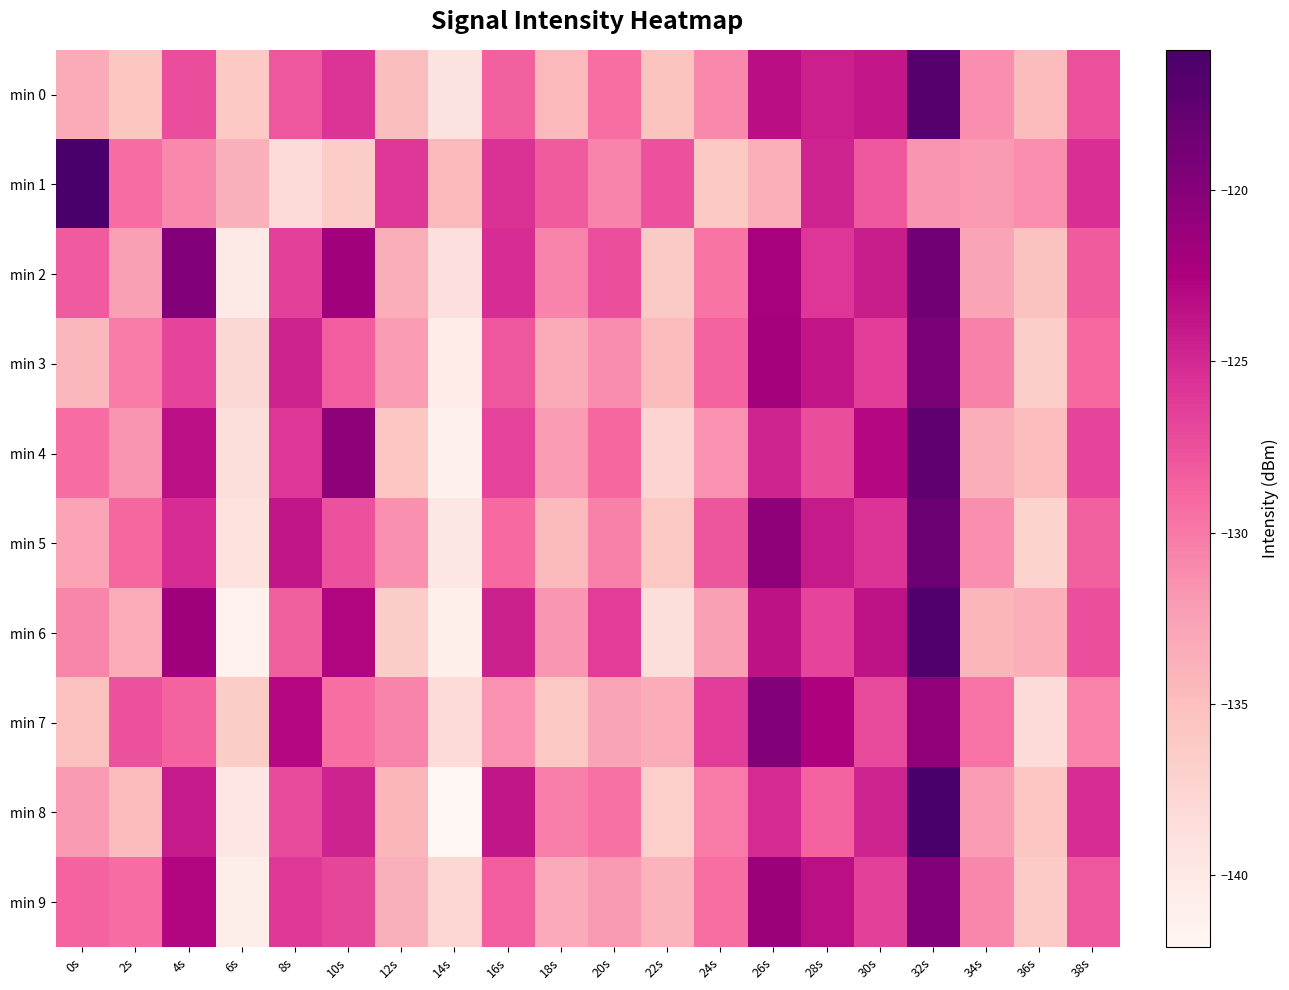

Rank the series at 32s from highest to lowest value.

min 8, min 6, min 0, min 4, min 5, min 2, min 3, min 9, min 7, min 1